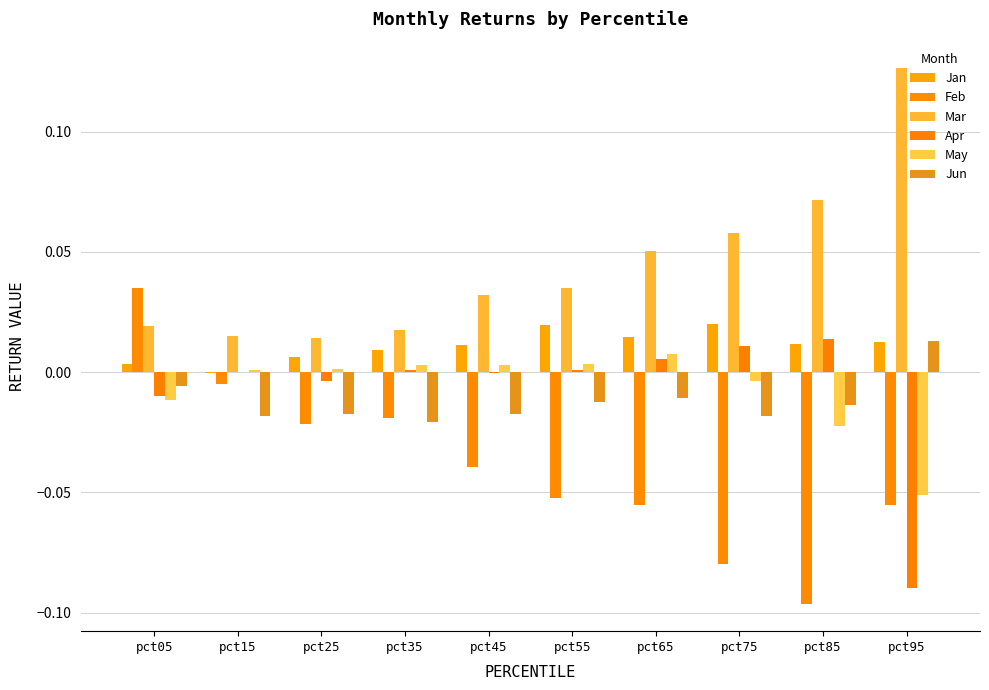

Which series has the largest total across all categories?

Mar